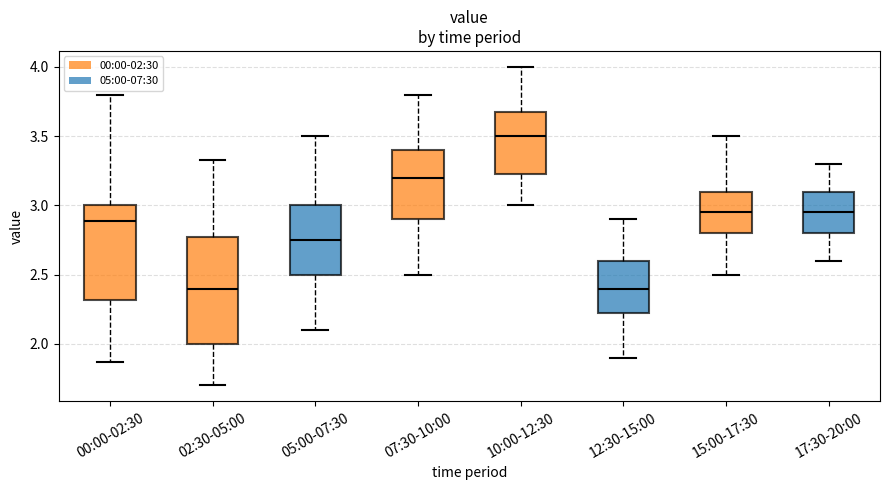

Reading left to right, read every box against the y-axis: the position of its median line, the range the box covers, and the ends of its whiskers. The values are not printed on the chart, so give them approximately, as read against the axis.

00:00-02:30: median 2.90, box 2.30 to 3.00, whiskers 1.85 to 3.80
02:30-05:00: median 2.40, box 2.00 to 2.80, whiskers 1.70 to 3.35
05:00-07:30: median 2.75, box 2.50 to 3.00, whiskers 2.10 to 3.50
07:30-10:00: median 3.20, box 2.90 to 3.40, whiskers 2.50 to 3.80
10:00-12:30: median 3.50, box 3.25 to 3.70, whiskers 3.00 to 4.00
12:30-15:00: median 2.40, box 2.25 to 2.60, whiskers 1.90 to 2.90
15:00-17:30: median 2.95, box 2.80 to 3.10, whiskers 2.50 to 3.50
17:30-20:00: median 2.95, box 2.80 to 3.10, whiskers 2.60 to 3.30